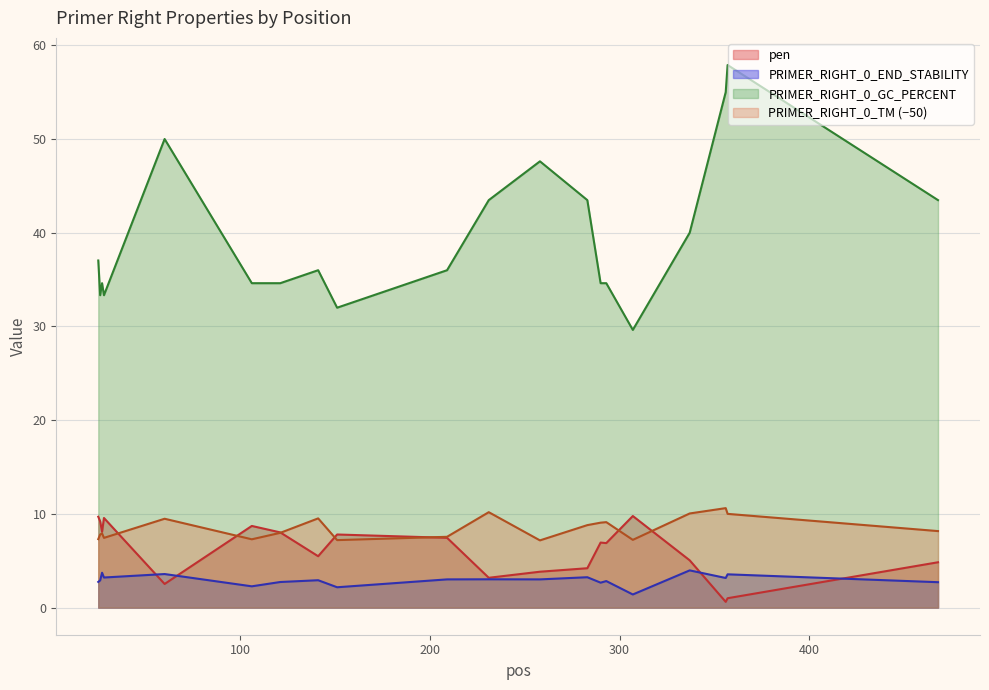

Is the value of pen at 283 greater than the value of PRIMER_RIGHT_0_END_STABILITY at 283?

Yes